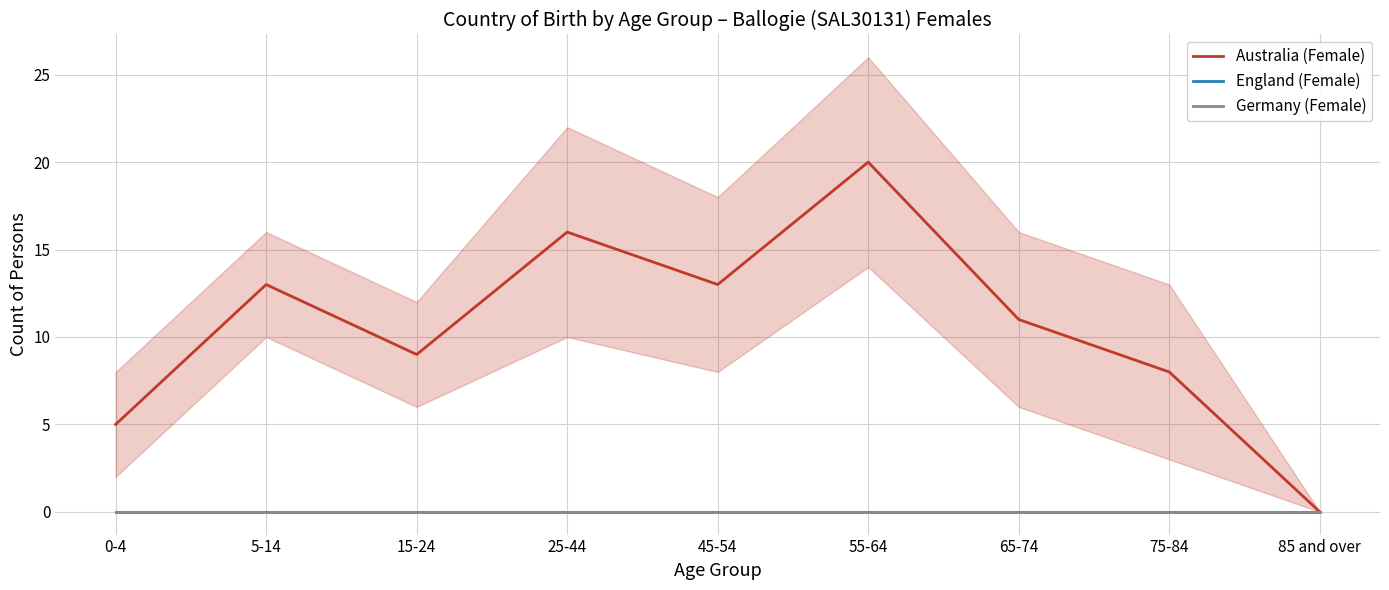

Between 15-24 and 65-74, which series saw the biggest shift?

Australia (Female)